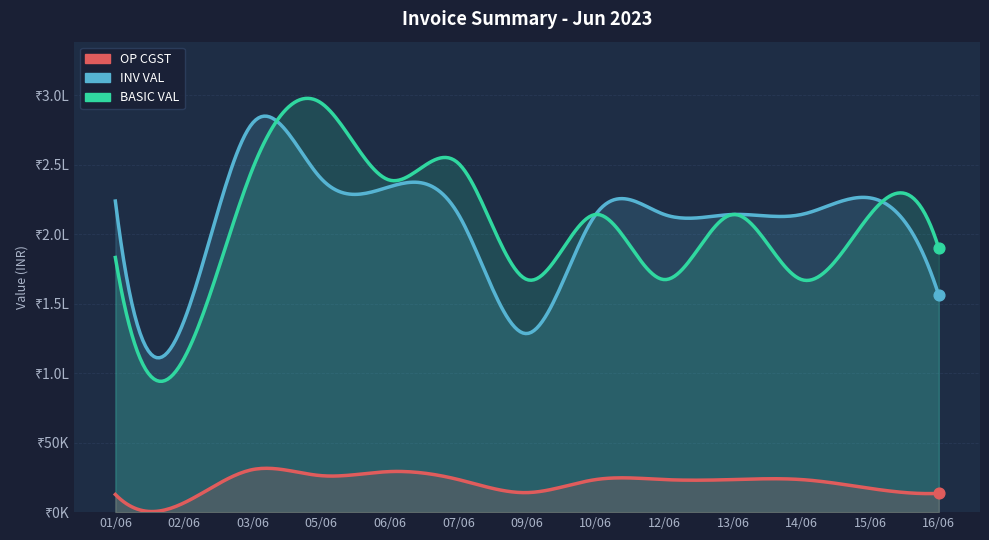

Which series reaches the minimum Y coordinate?

OP CGST